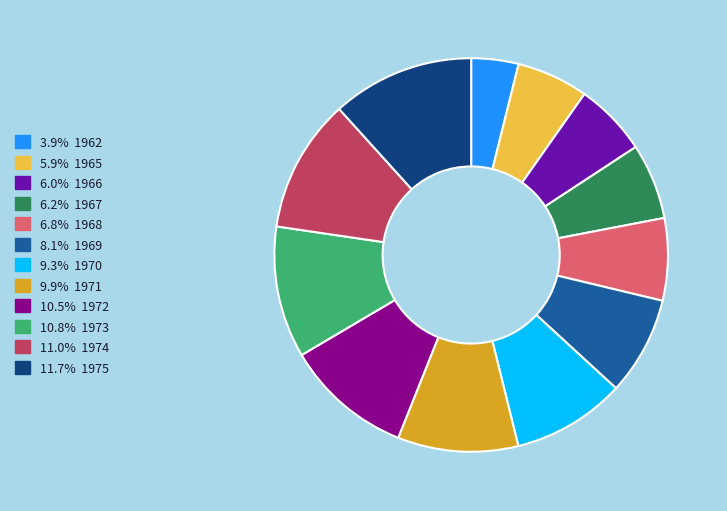

Does any single category account for the majority?

No